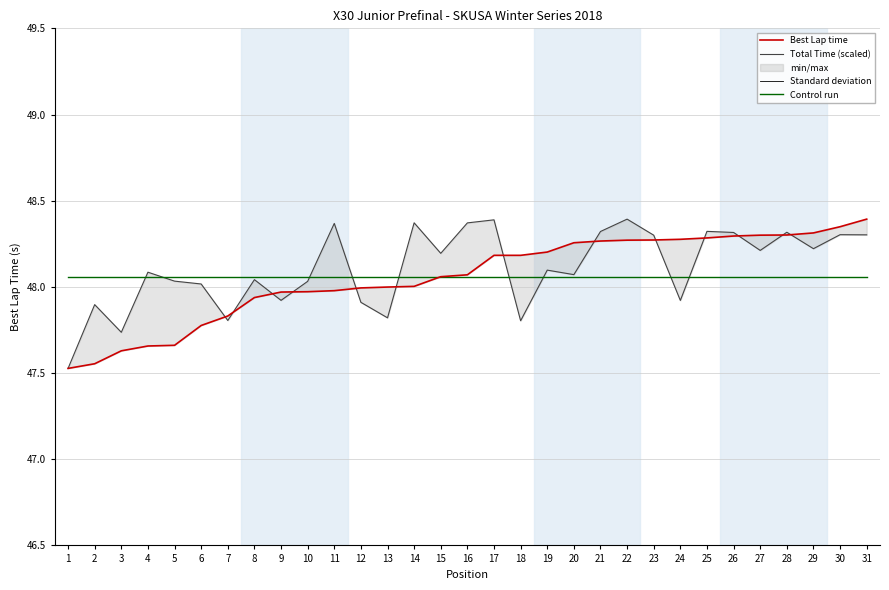

True or false: Total Time (scaled) and Standard deviation cross at least once.

False